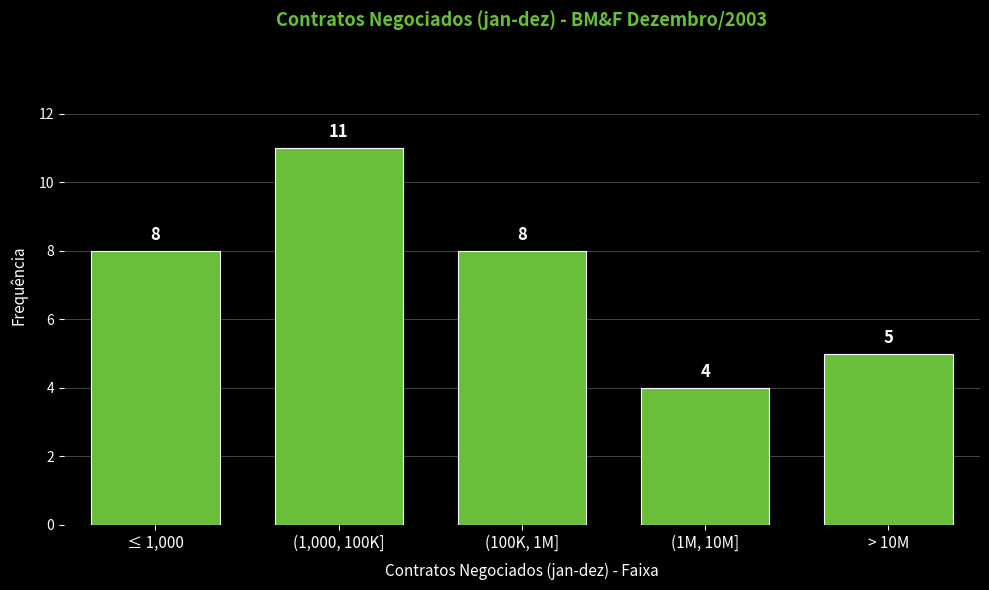

Reading right to left, transcribe all the data shown in this chart.

5	4	8	11	8